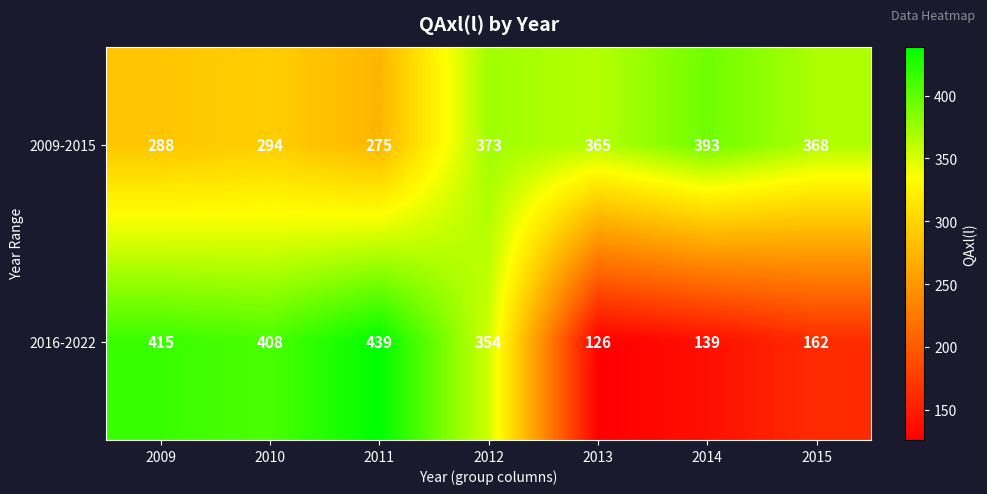

The 2009-2015 series shows 192 at 2012. True or false?

False